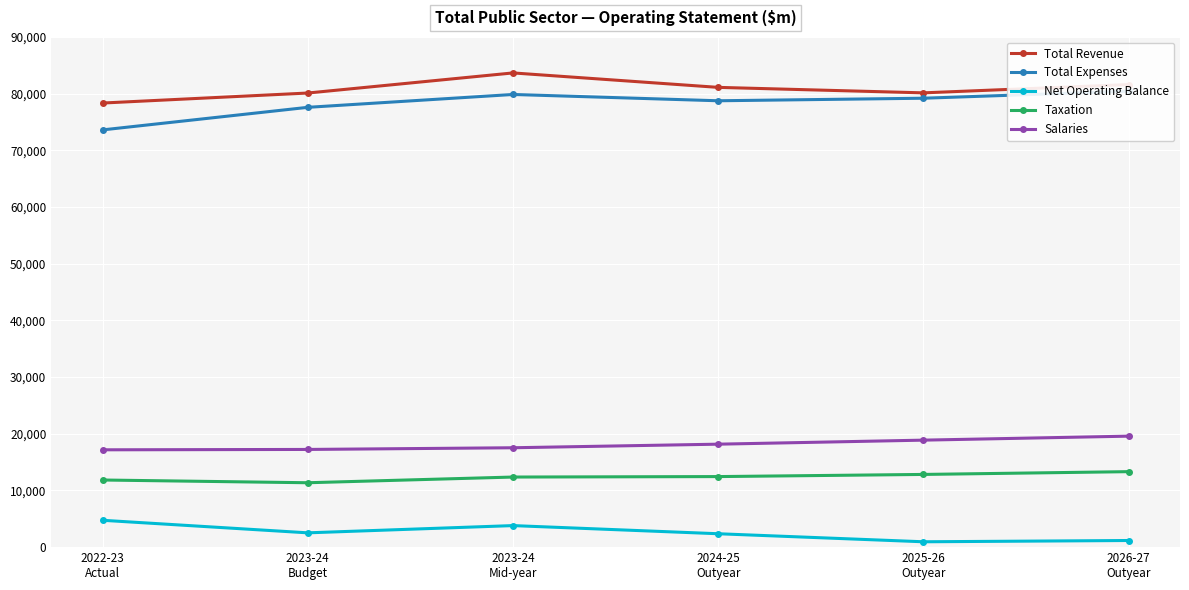

How many data points does each series have?

6